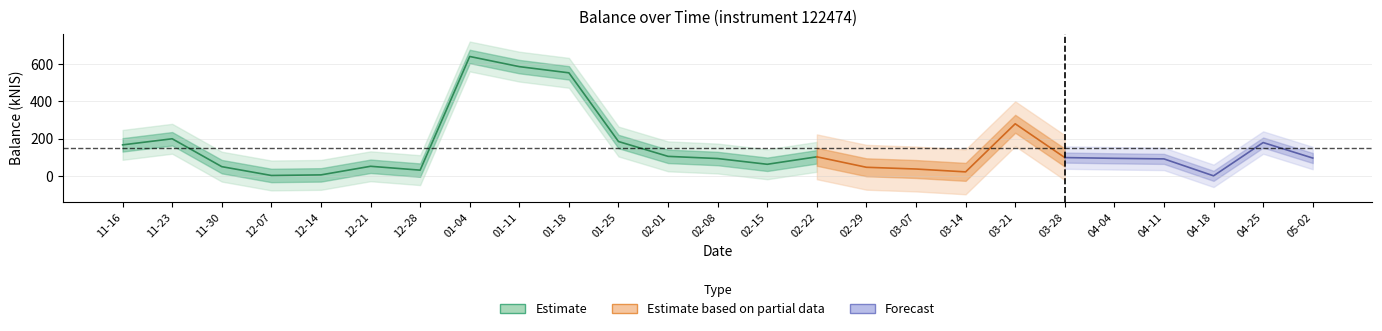

Which category has the lowest value across all series?

2024-04-18